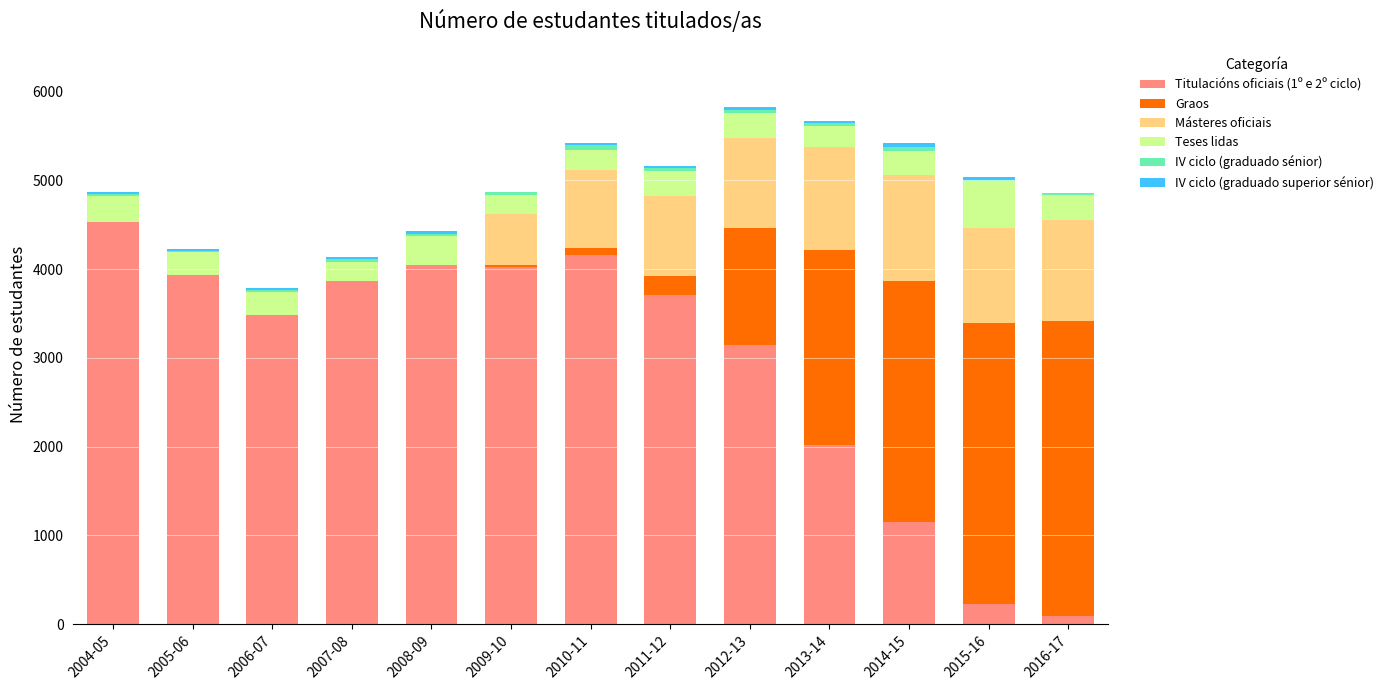

The value of Titulacións oficiais (1º e 2º ciclo) at 2013-14 is 2019. True or false?

True